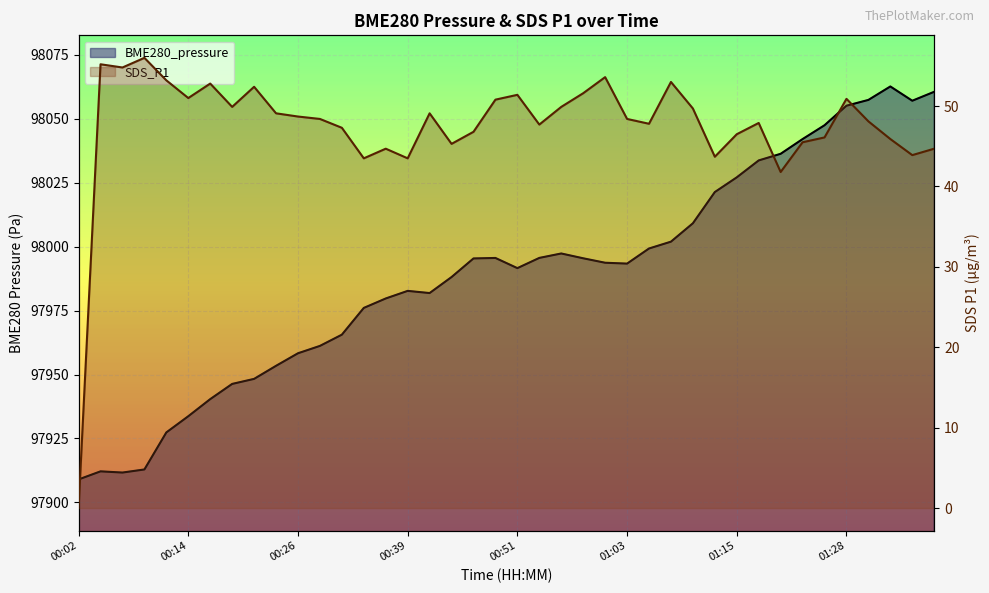

Which series has the widest spread of values?

BME280_pressure